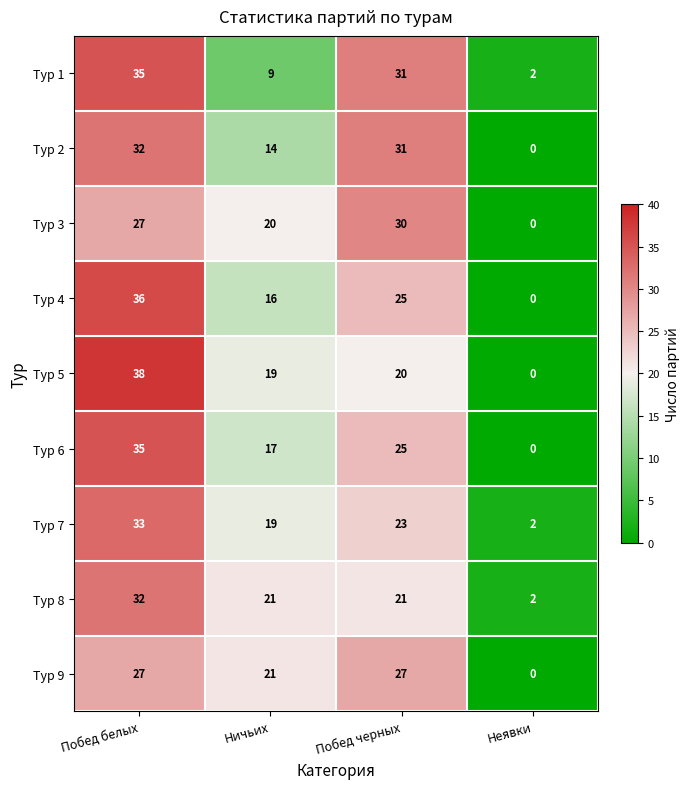

What is the sum of the Тур 1 values at Неявки and Побед белых?

37